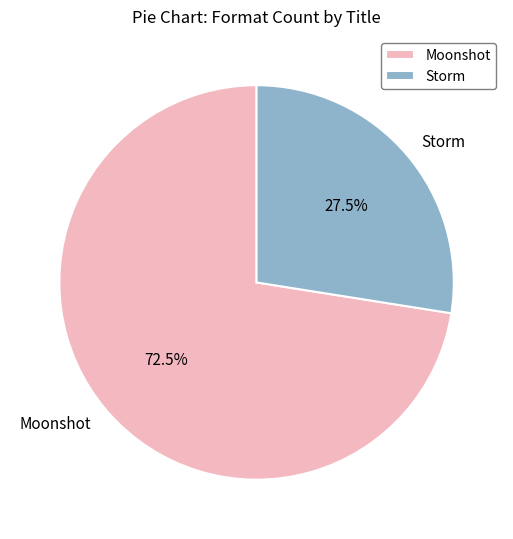

Which category has the smallest portion of the pie?

Storm